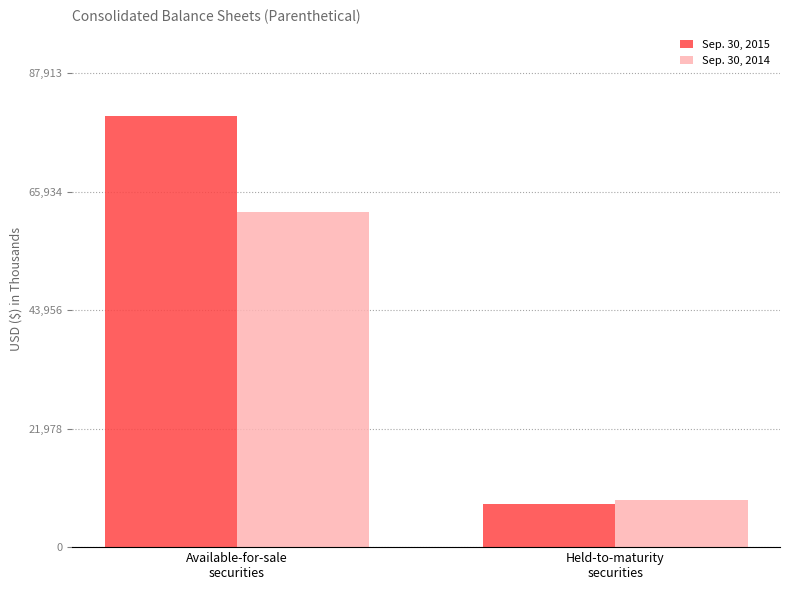

How many Sep. 30, 2014 values are between 8785 and 62189?

2